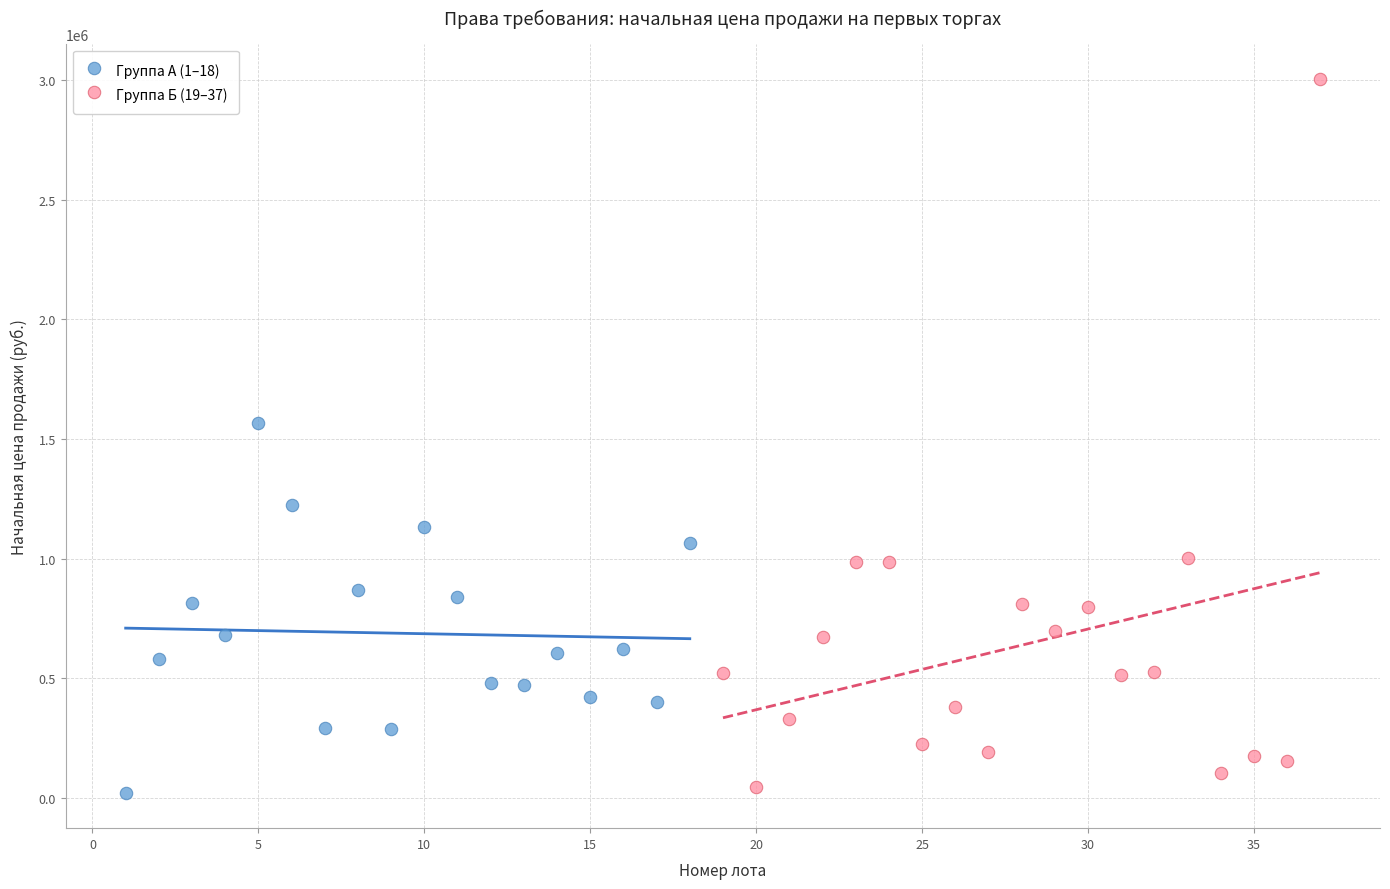

Which series has the largest Y range (max minus min)?

Группа Б (19–37)